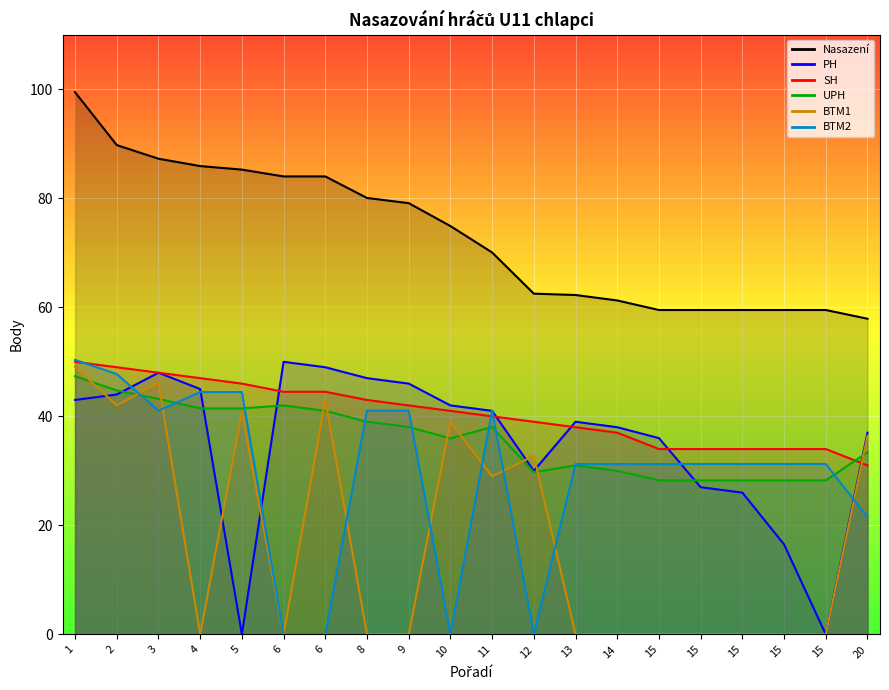

What is the highest value of the Nasazení series?

99.5